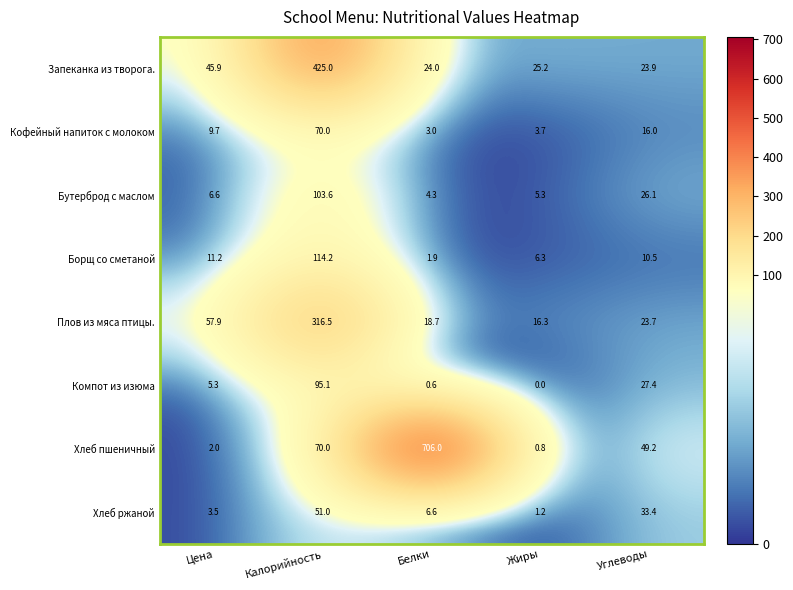

Between Белки and Углеводы, which series saw the biggest shift?

Хлеб пшеничный